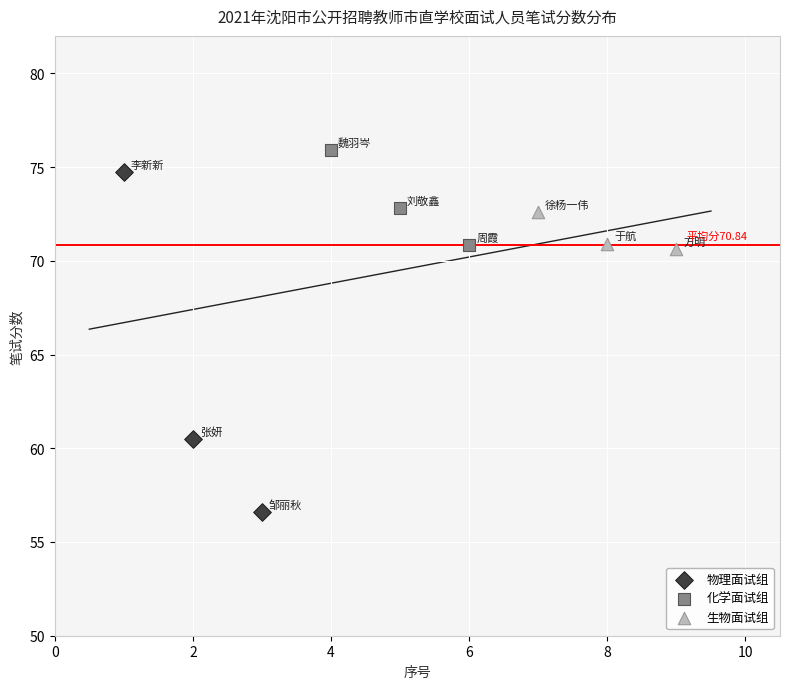

What are all the series names shown in the legend?

物理面试组, 化学面试组, 生物面试组